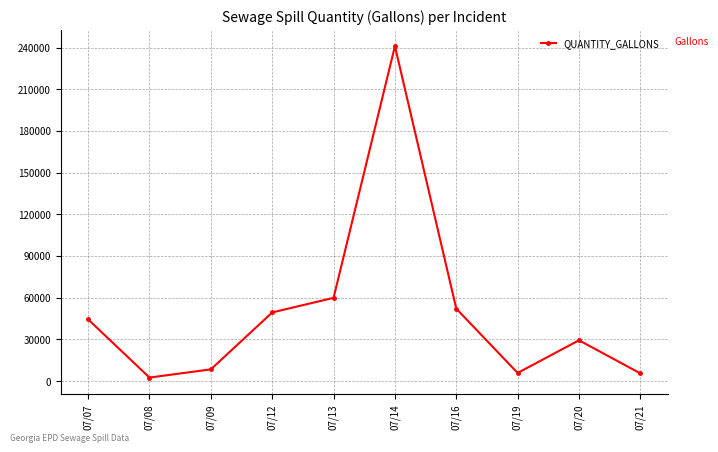

Where is the data nearest to the value 121734?

07/13